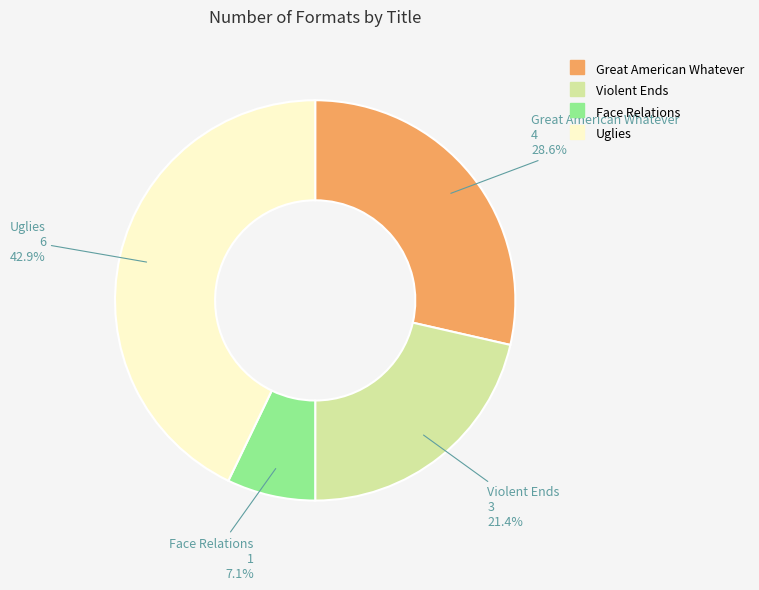

How many slices are in this pie chart?

4